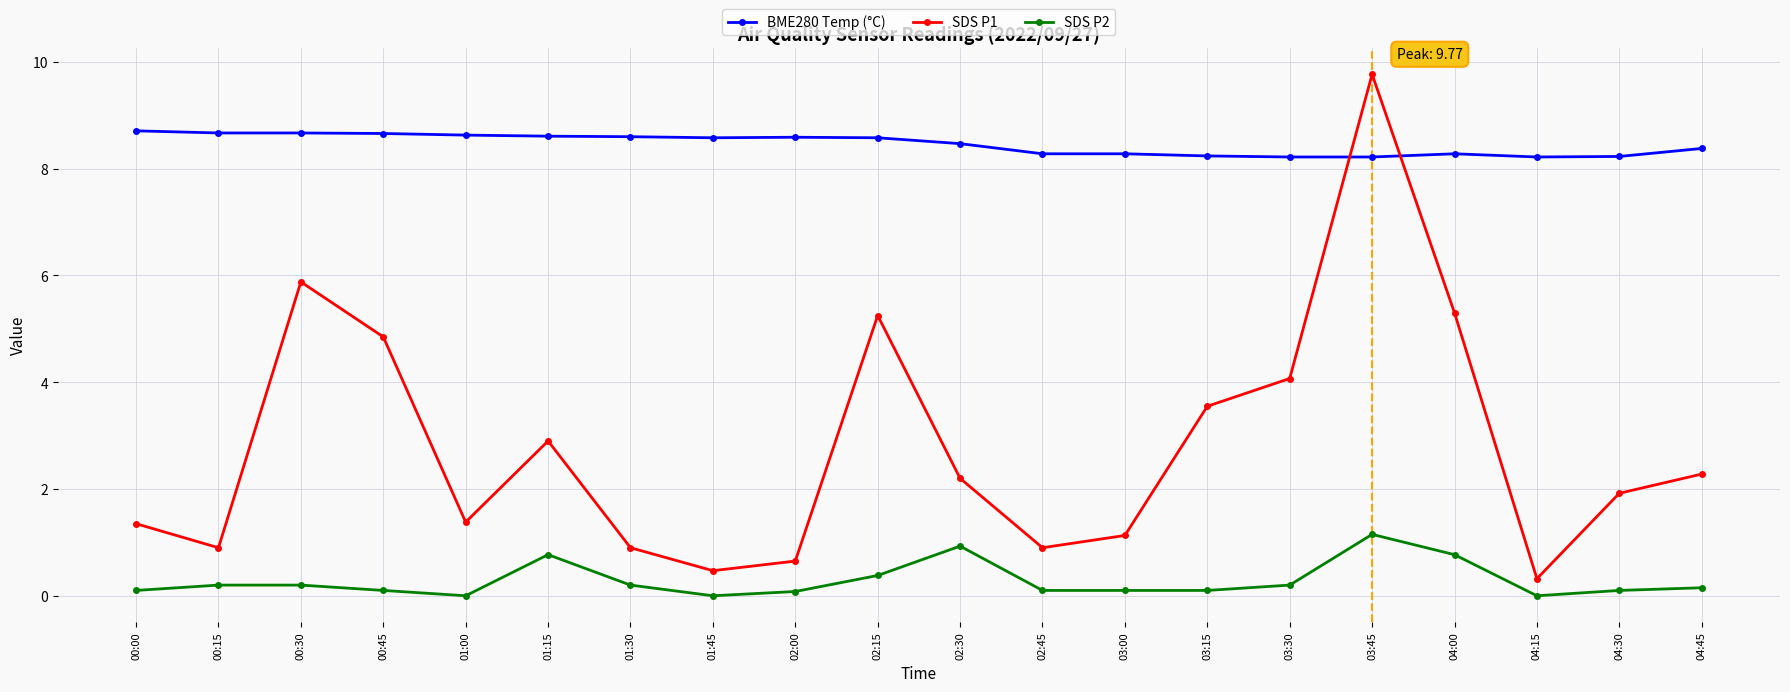

True or false: SDS P2 has more than 2 points higher than both neighbors.

True